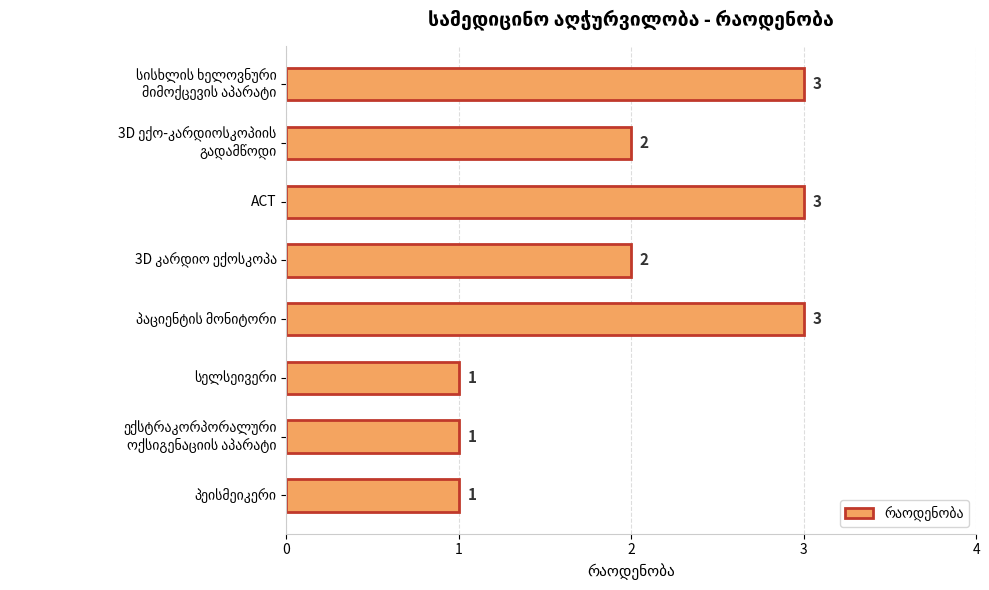

What is the smallest value displayed?

1